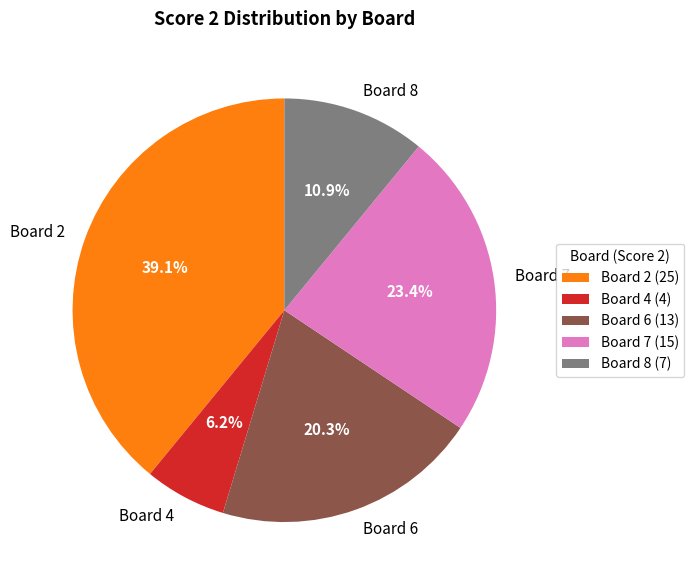

Is it true that Board 8 is 11% of the pie?

True